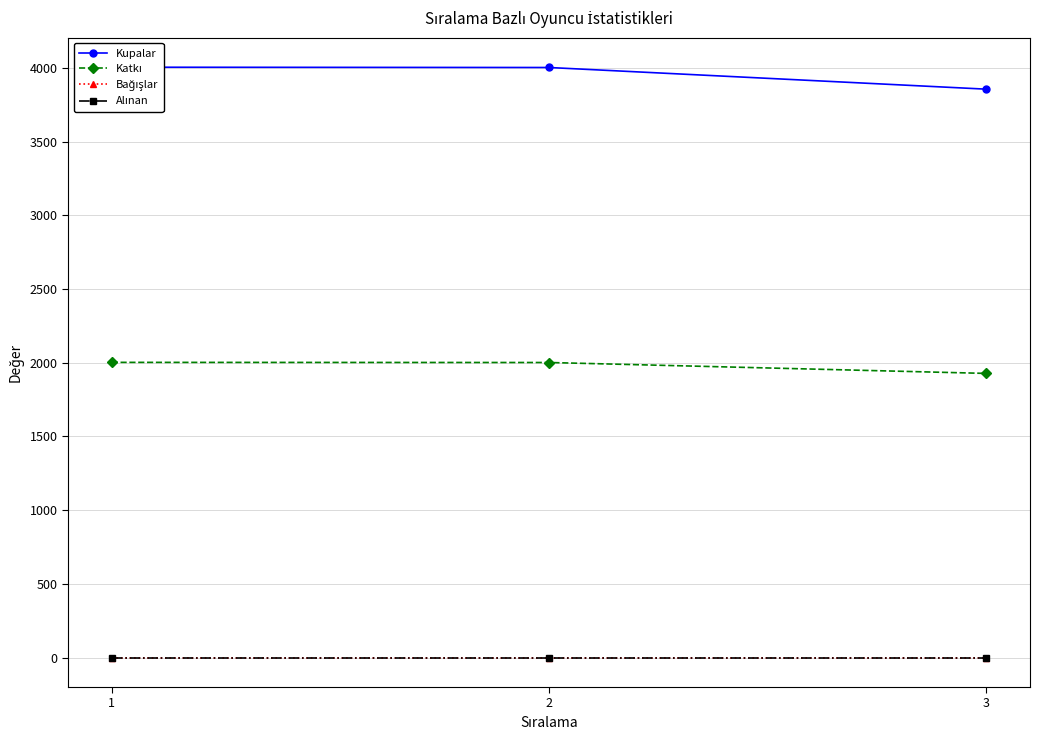

Which has a higher value, 3 or 1?

1